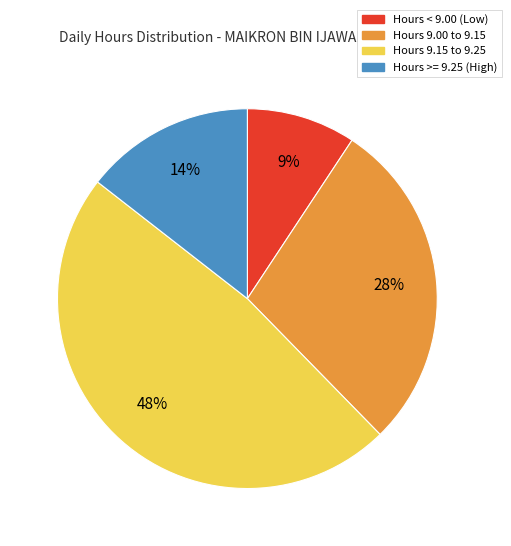

To the nearest percent, what is the difference between the largest and smallest slice percentages?

39%